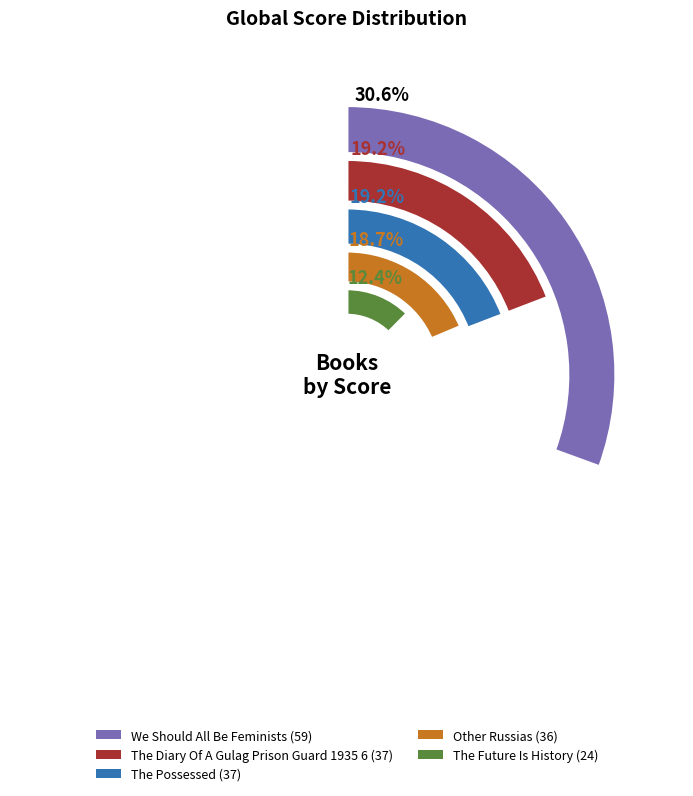

To the nearest percent, what portion does The Possessed represent?

19%